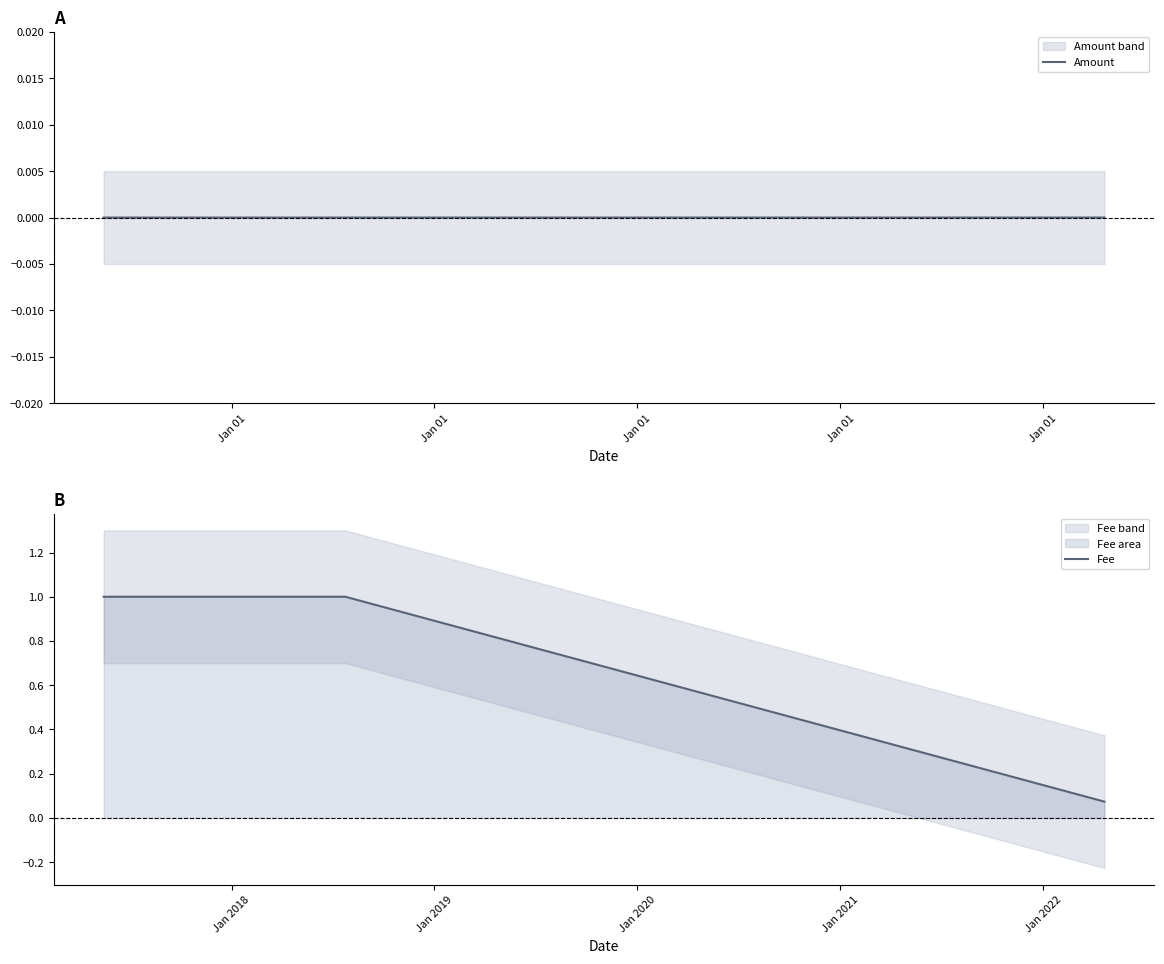

At how many categories does at least one series exceed 0?

5